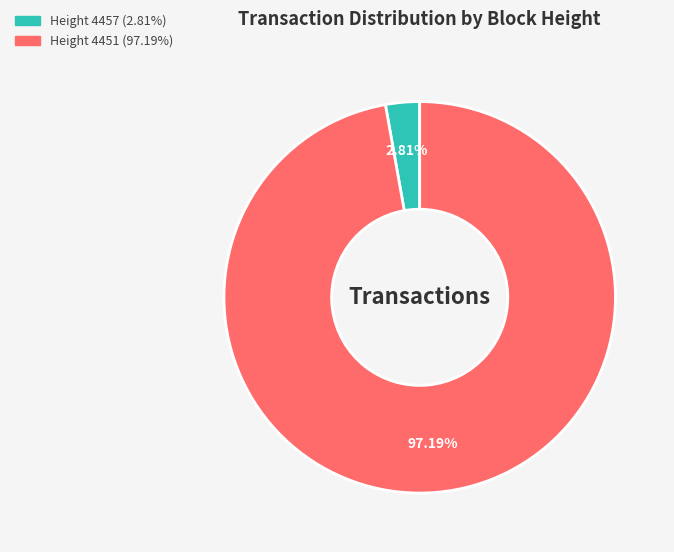

Is Height 4457 the majority of the pie?

No